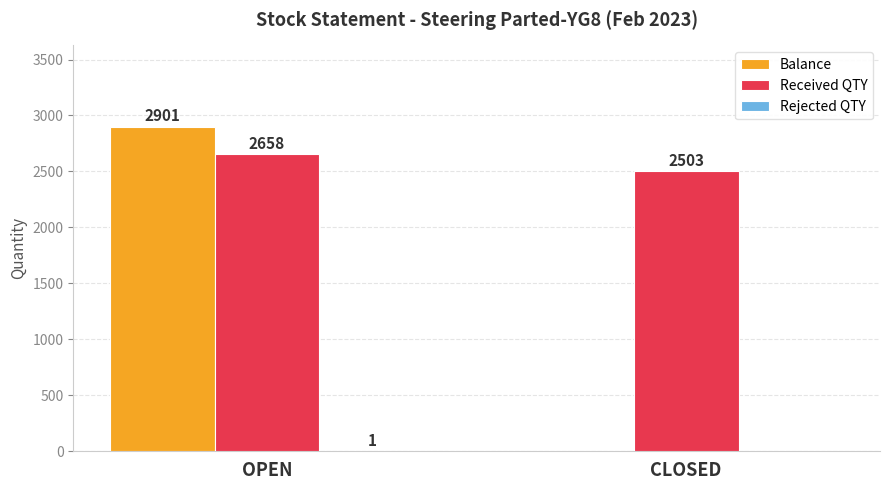

What is the total value across all series at CLOSED?

2503